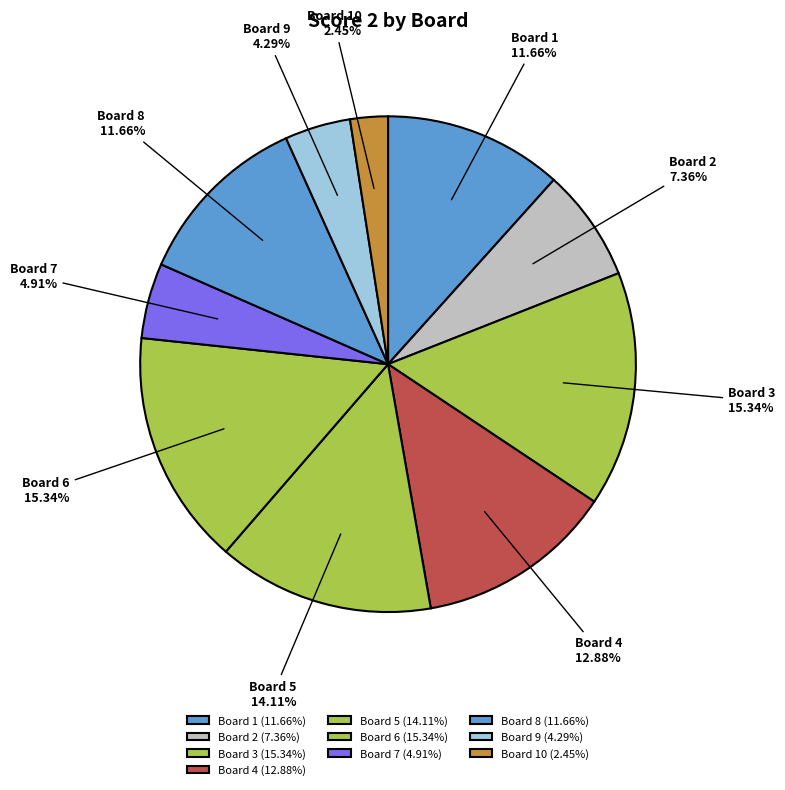

Count the number of slices in the pie.

10